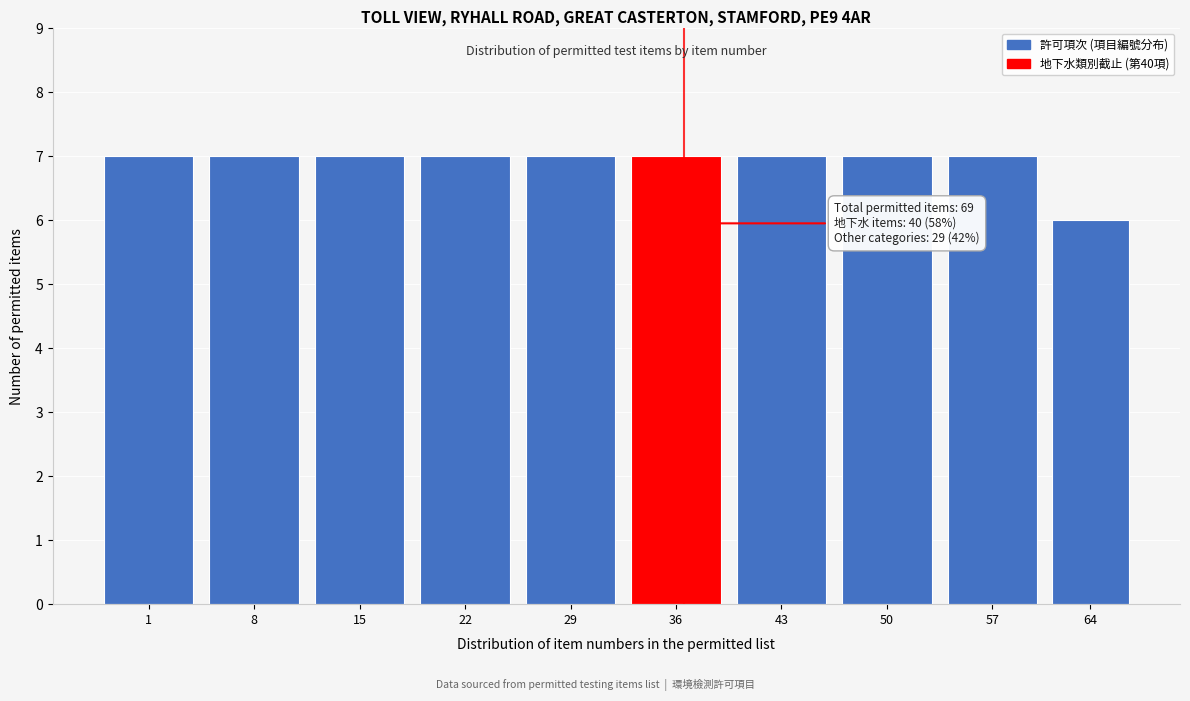

Reading right to left, what are all the values shown in this chart?

64=6	57=7	50=7	43=7	36=7	29=7	22=7	15=7	8=7	1=7